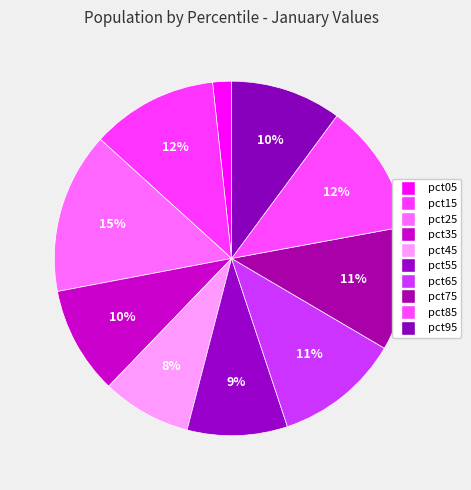

To the nearest percent, what percentage of the pie is pct75?

11%